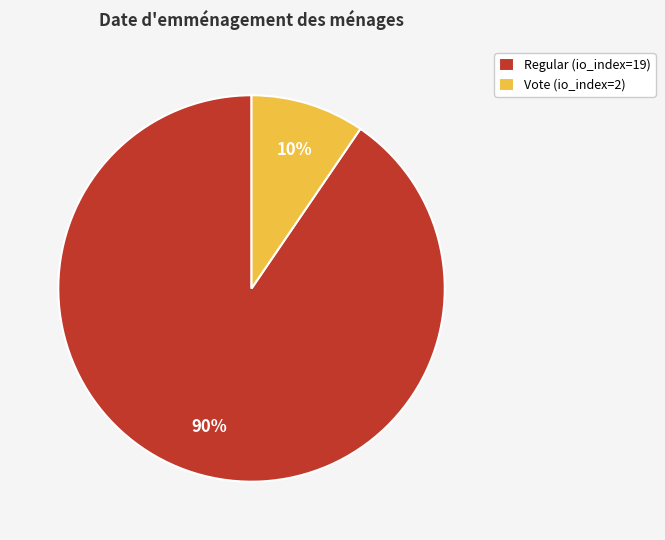

Is there any slice that represents more than half of the pie?

Yes